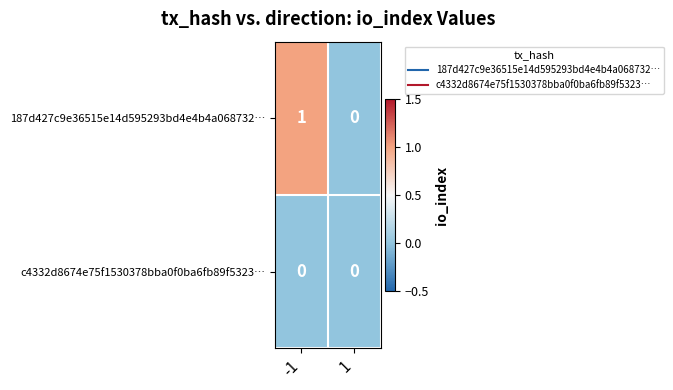

Which series changed the most between -1 and 1?

187d427c9e36515e14d595293bd4e4b4a068732…